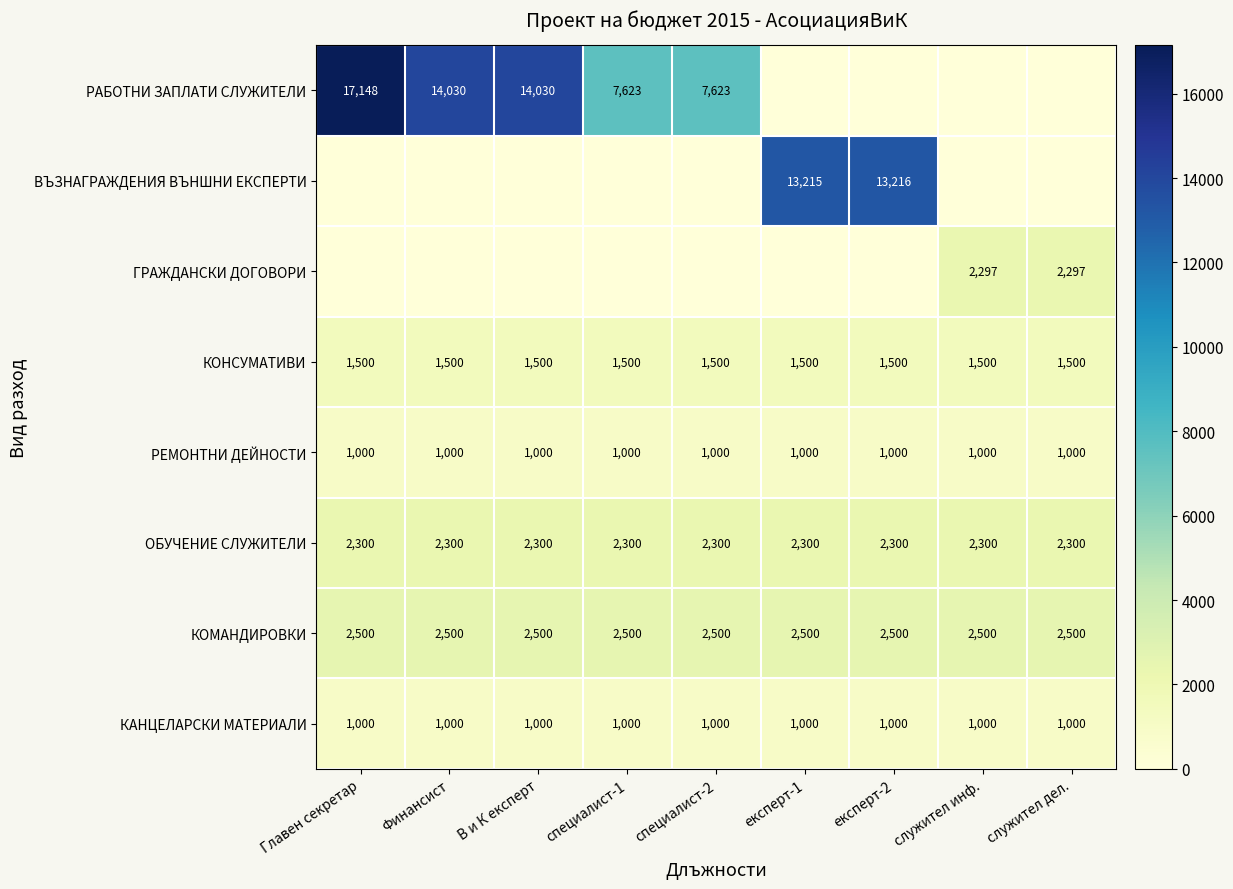

At how many categories does at least one series exceed 6174?

7